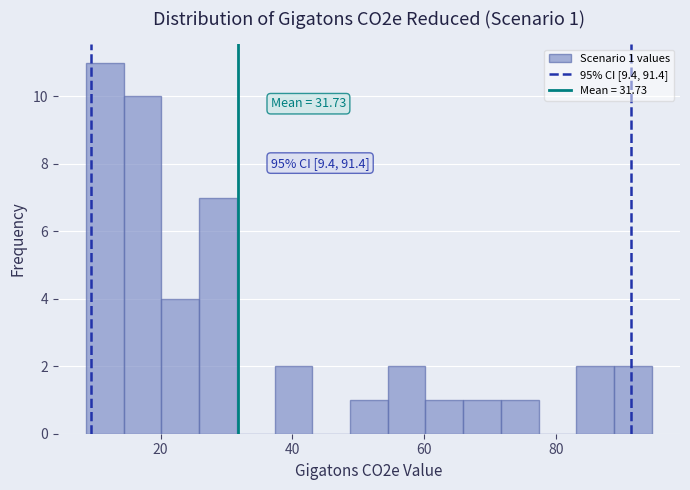

Read against the x-axis, roughly where is the centre of the tallest bar?

12